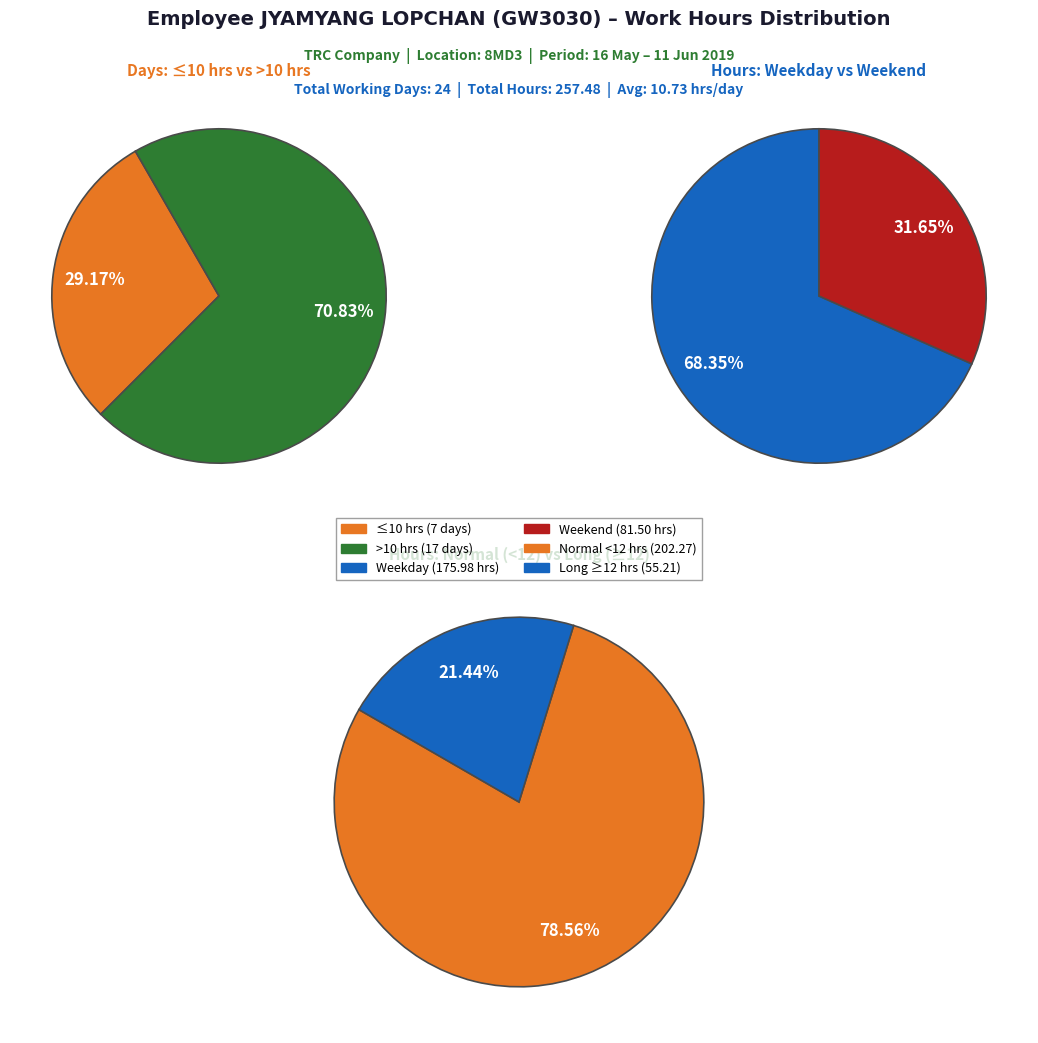

Combined, do 13 and 17 account for over 50%?

No